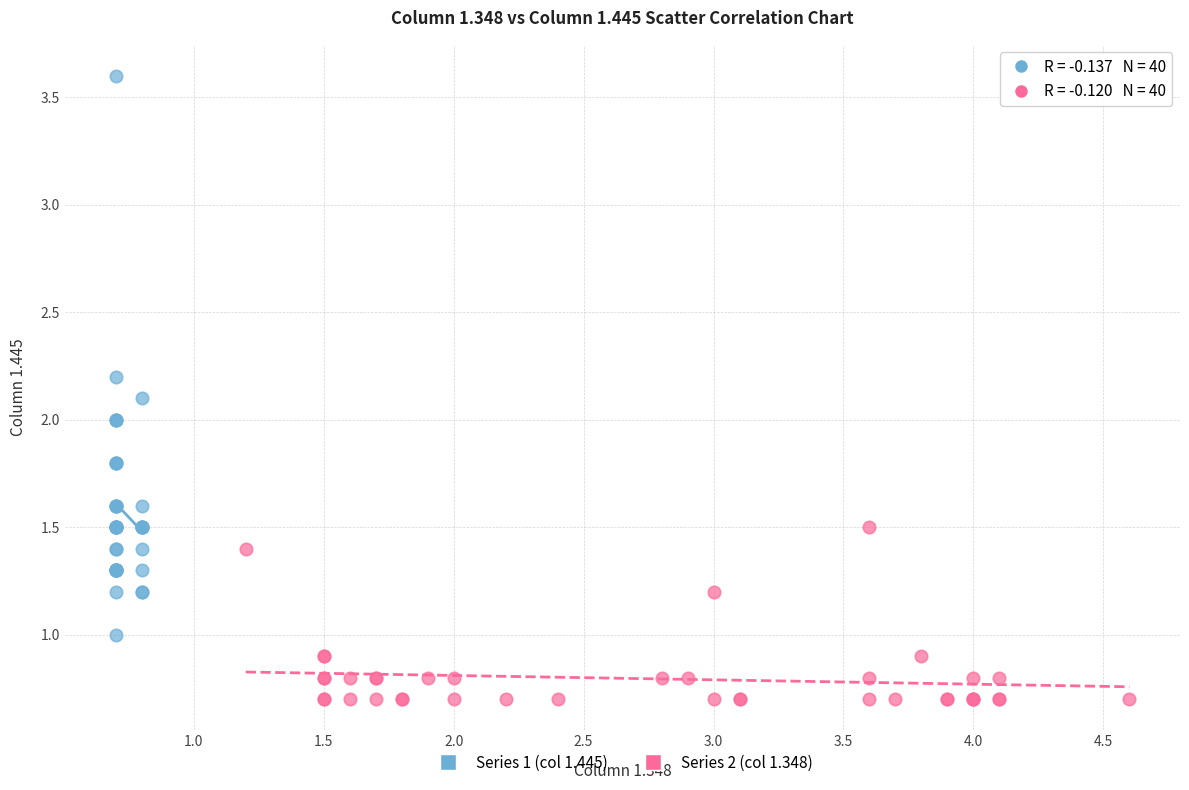

Which series reaches the minimum Y coordinate?

Series 2 (col 1.348)